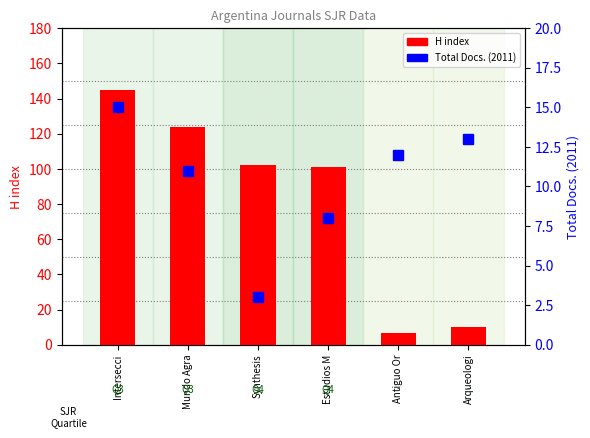

What is the sum of all H index values?

489